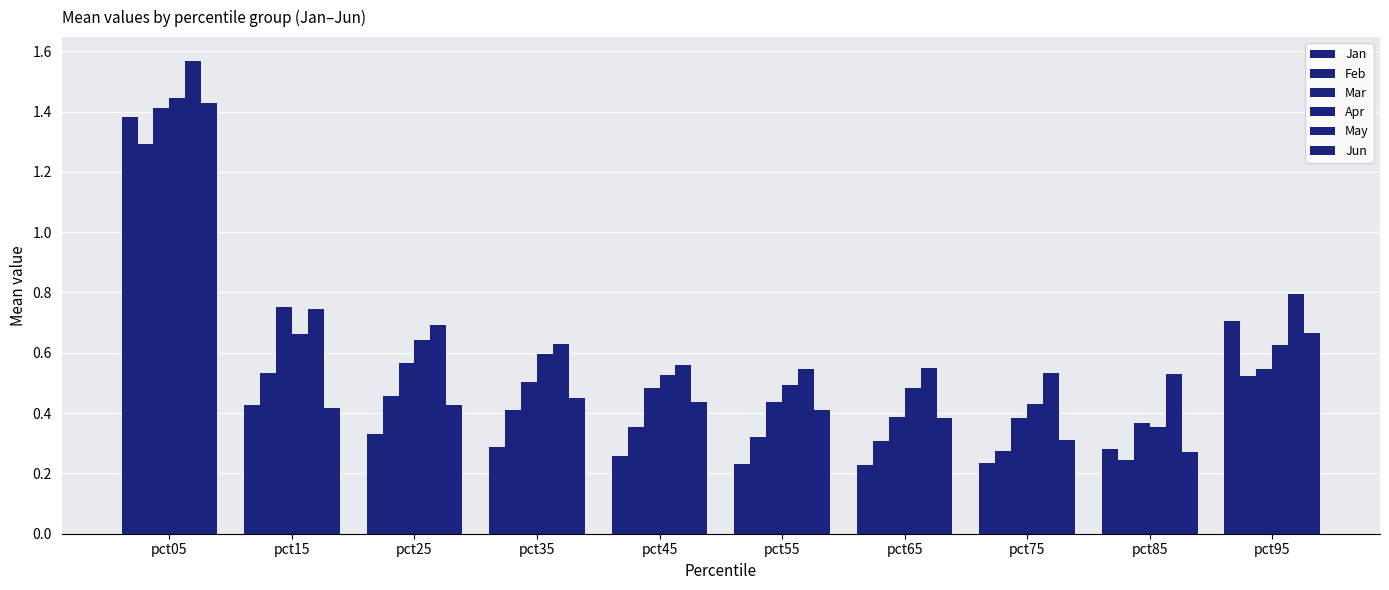

Are the bars grouped side by side (vs. stacked)?

Yes